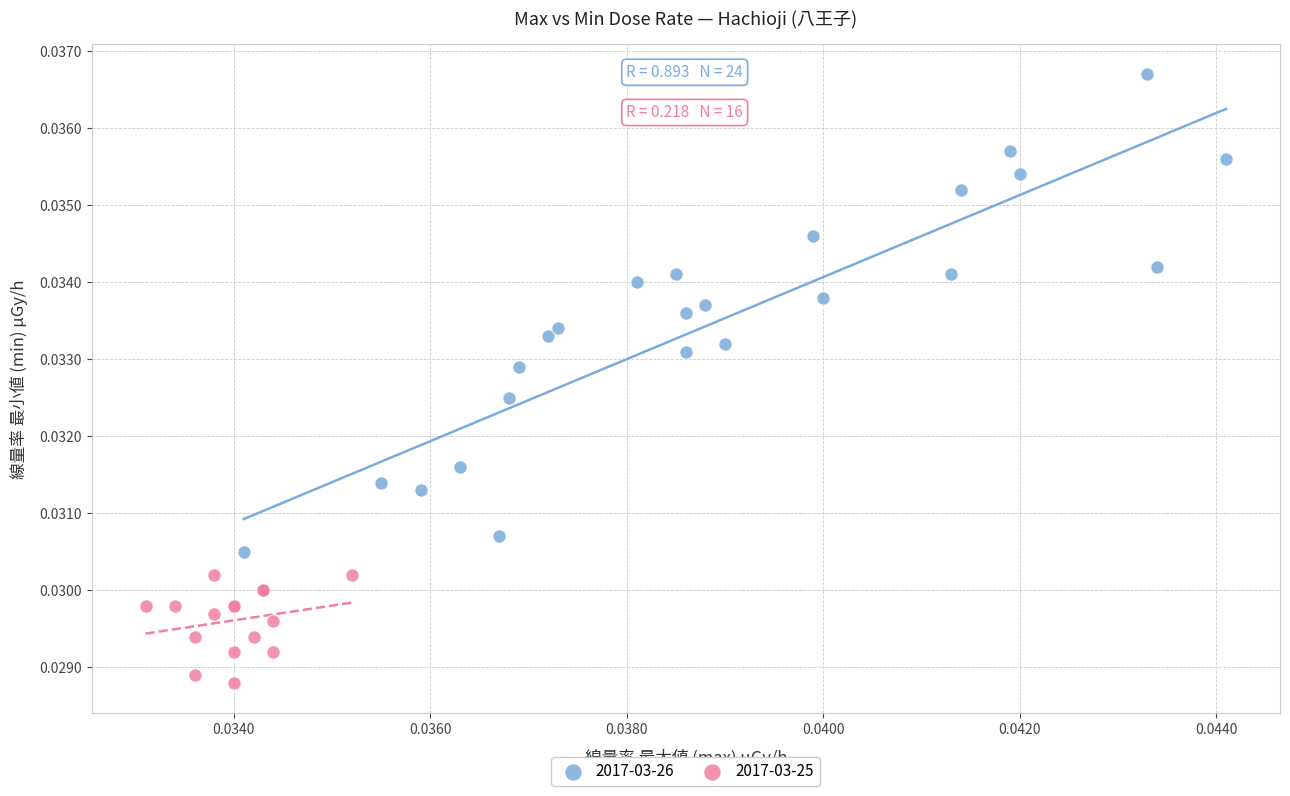

Which series has the largest Y range (max minus min)?

2017-03-26